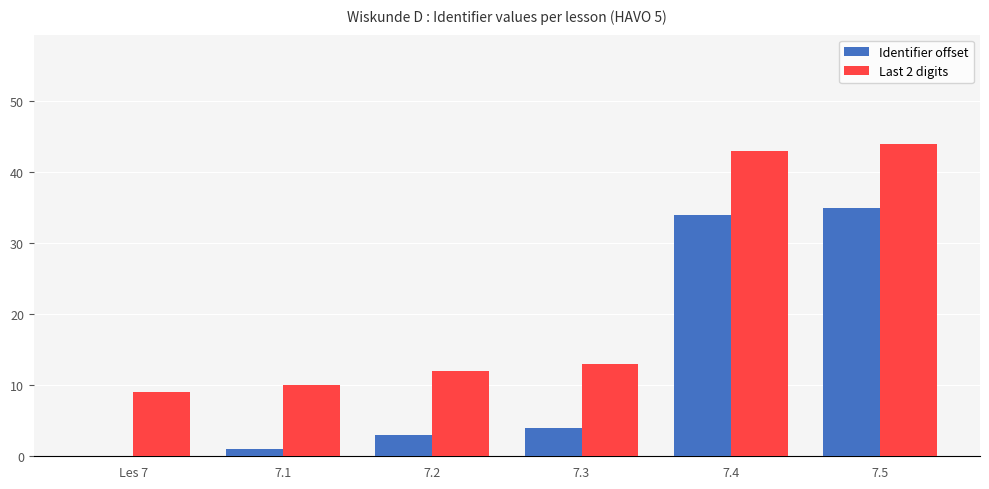

Which label corresponds to the largest value in the chart?

7.5